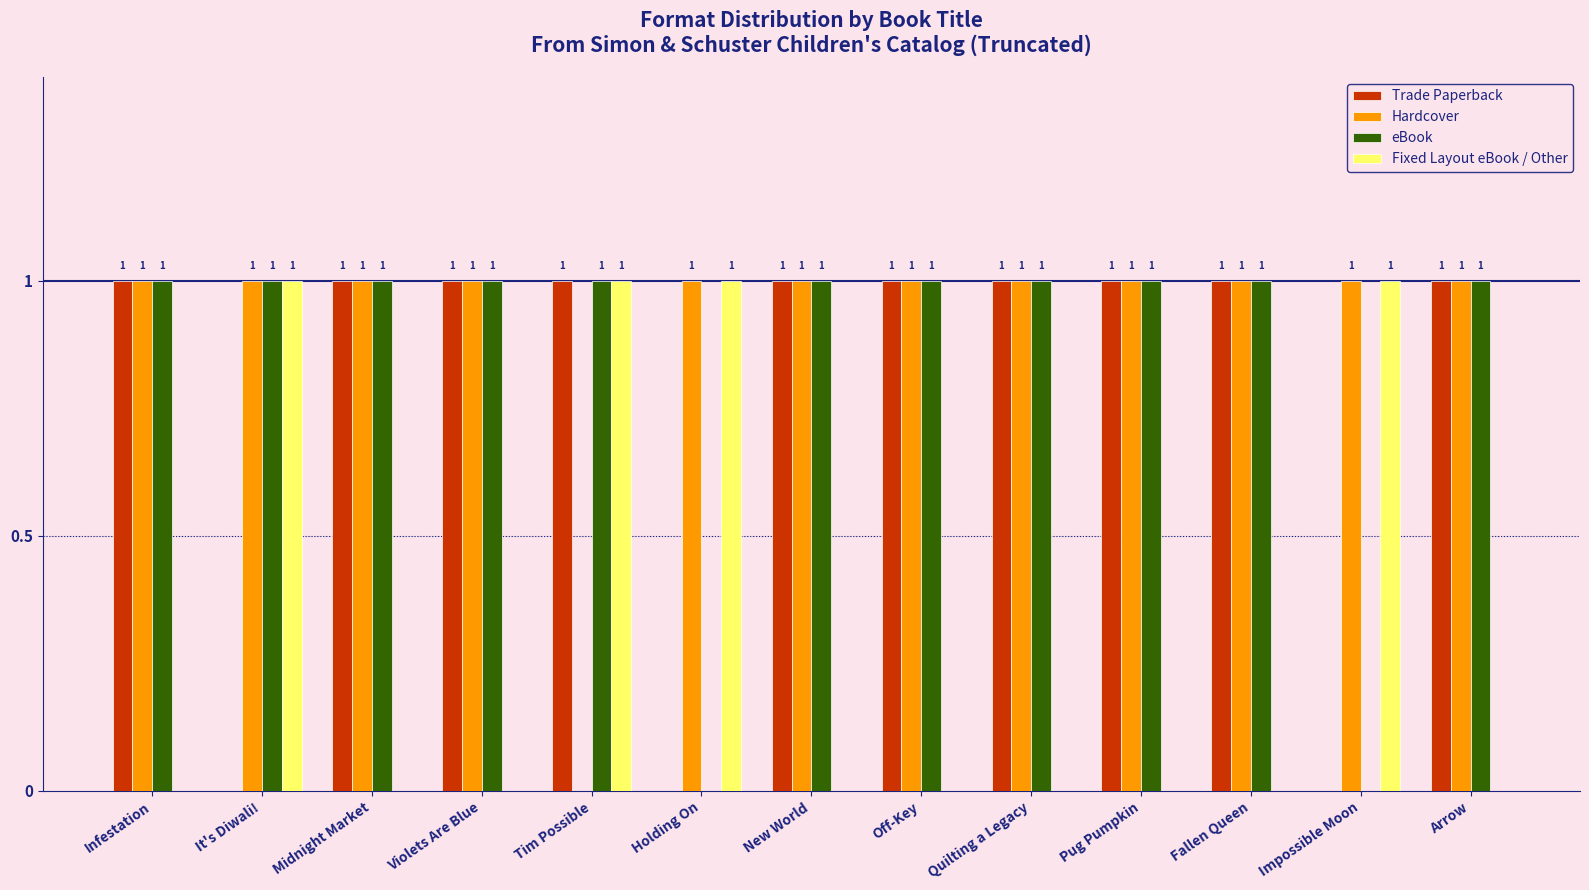

Which series has the largest total across all categories?

Hardcover